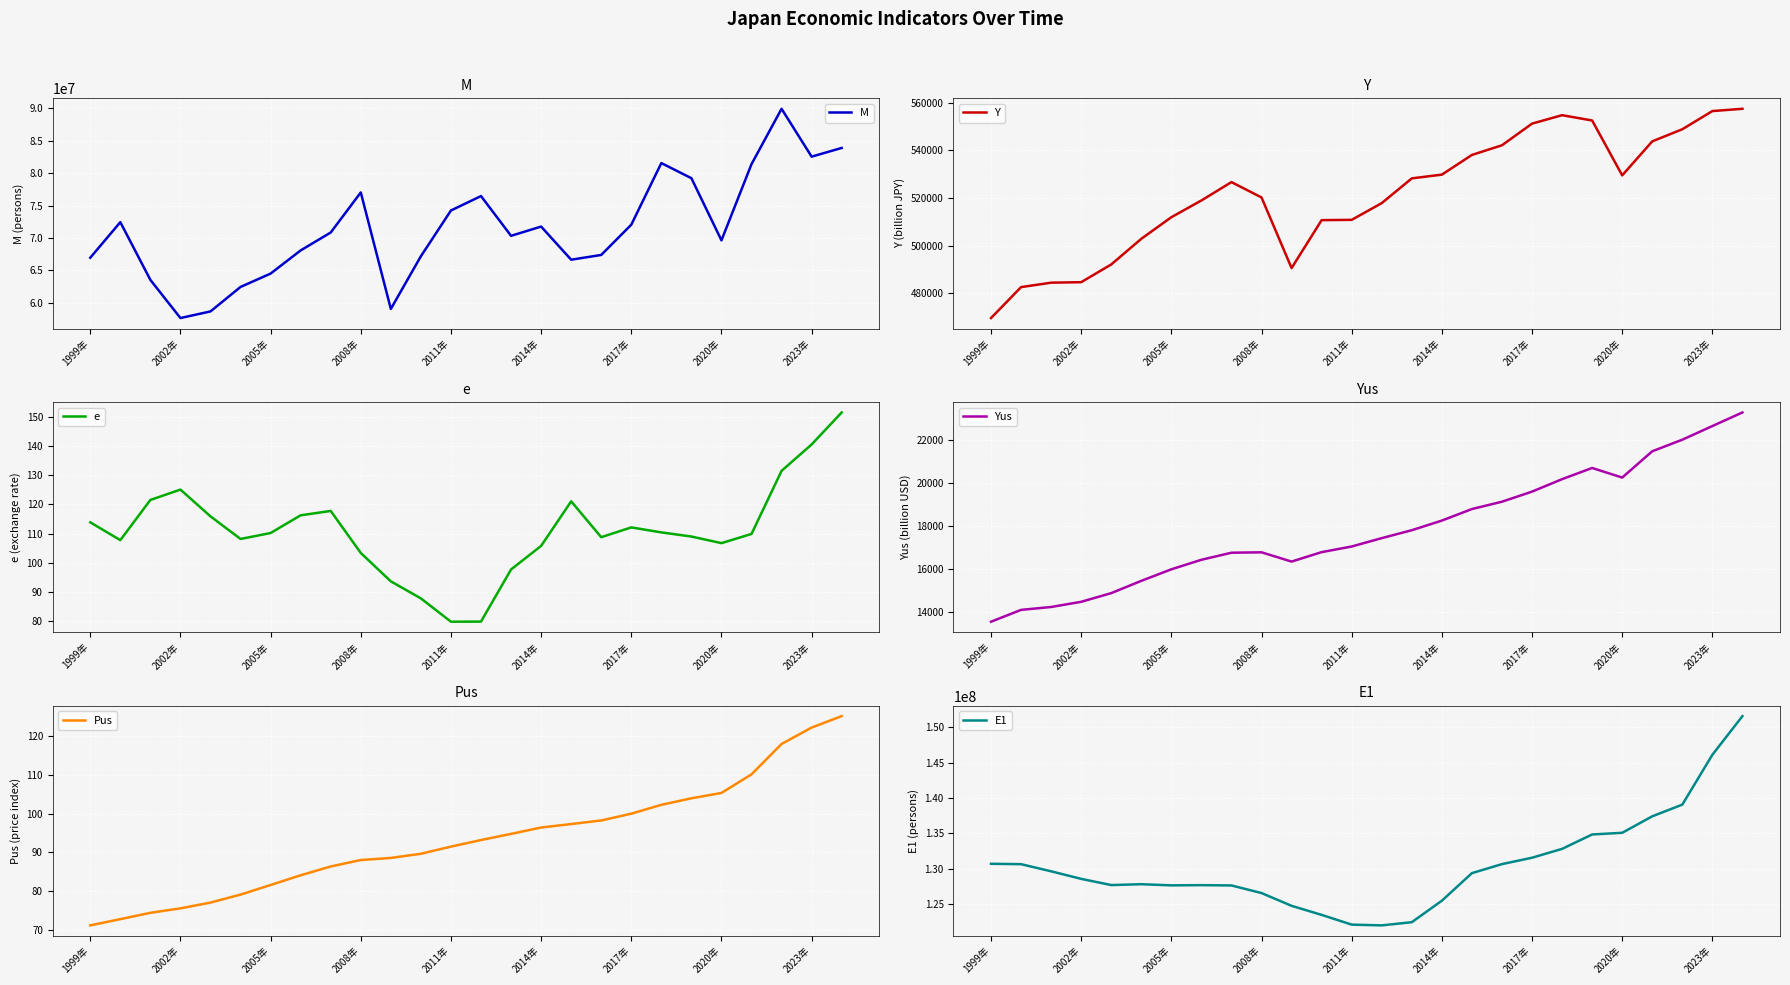

Is it true that Pus equals 130.3 at 2011年?

False